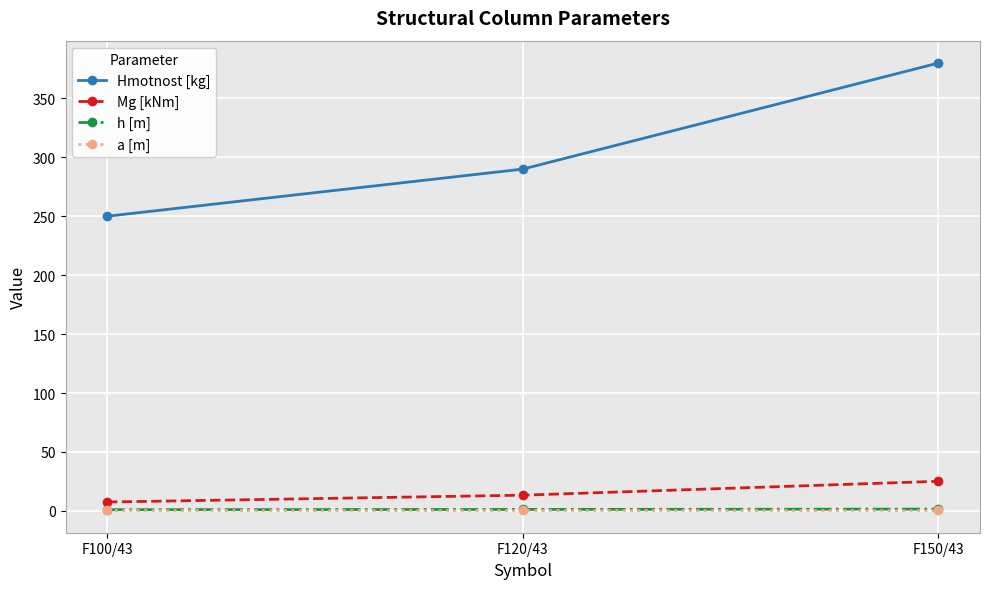

At which label is Hmotnost [kg] closest to 315?

F120/43